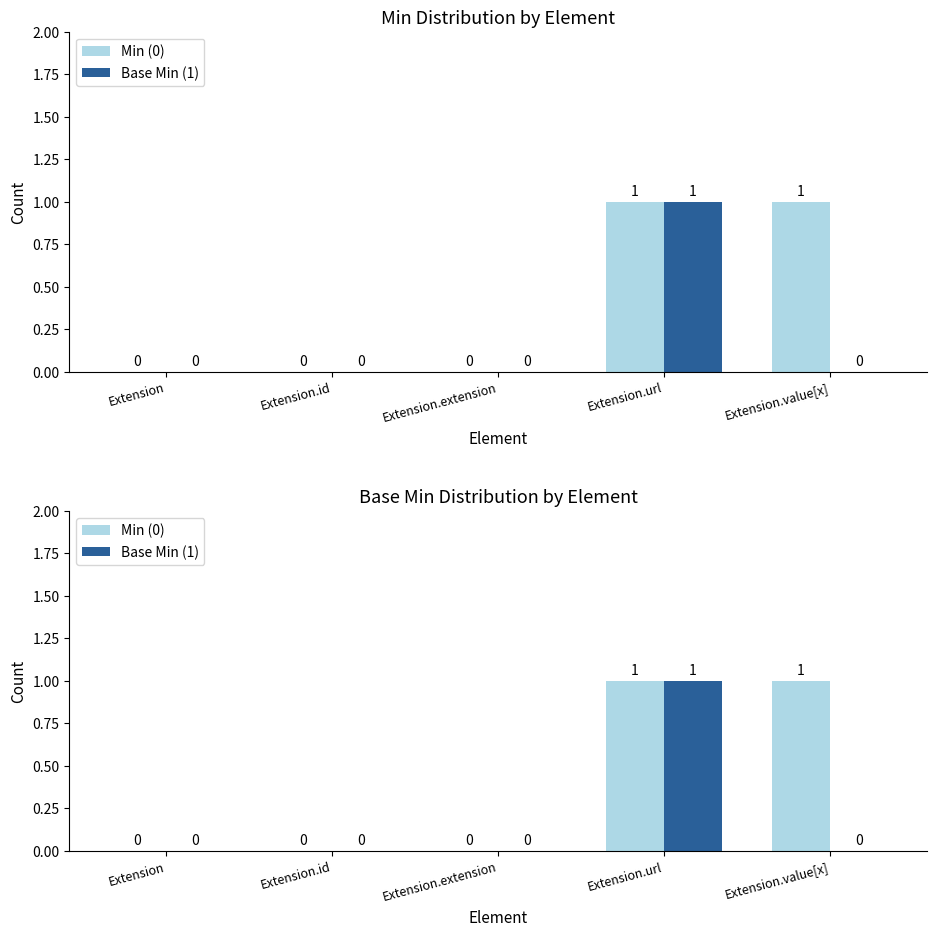

At which label does Min (0) reach its minimum?

Extension